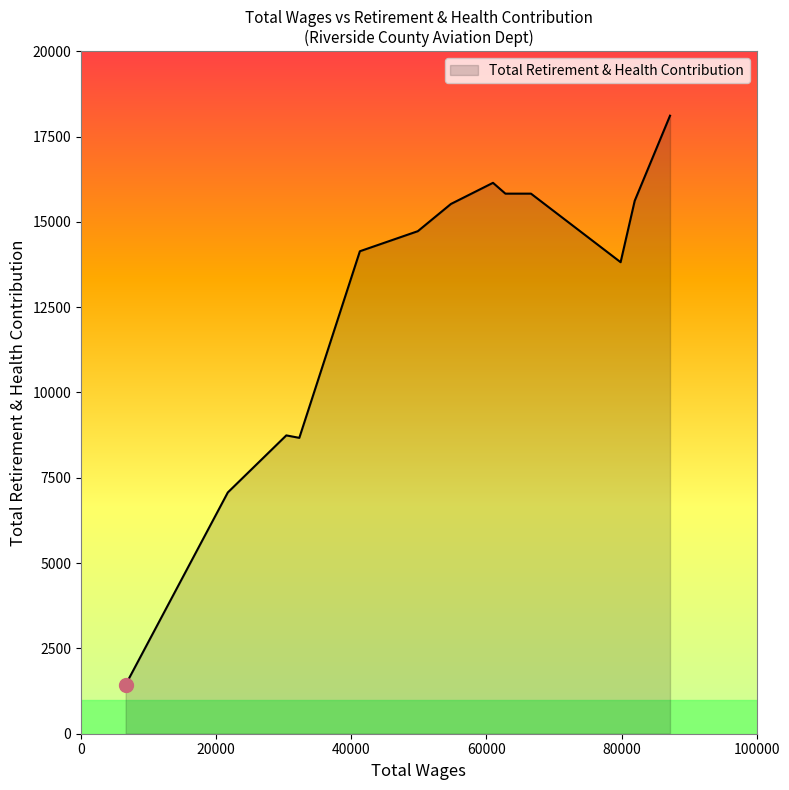

What is the greatest value displayed?

18110